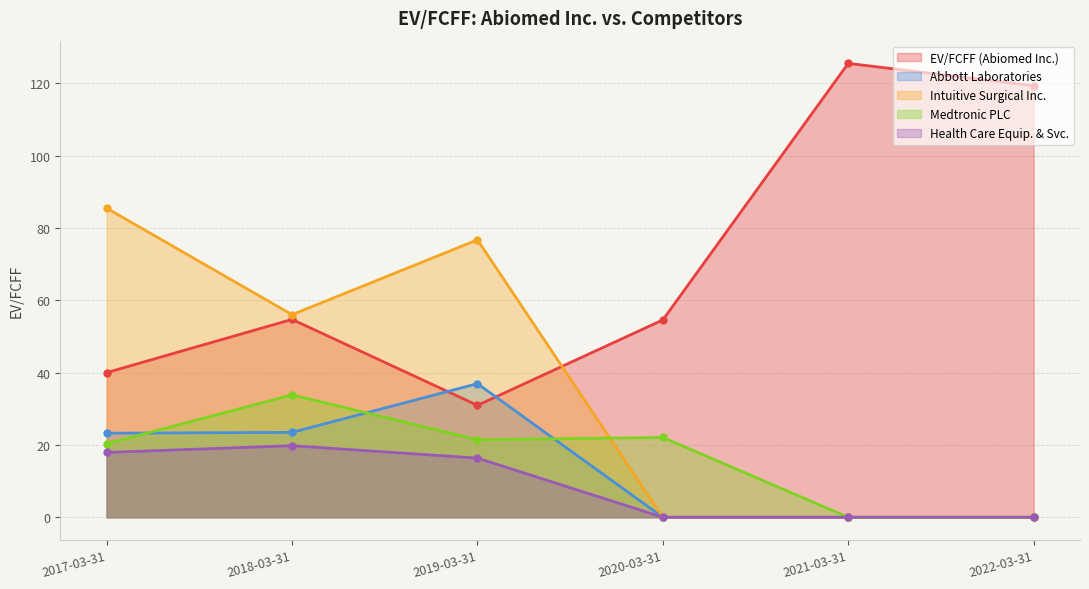

True or false: EV/FCFF (Abiomed) and Intuitive Surgical Inc. cross at least once.

True